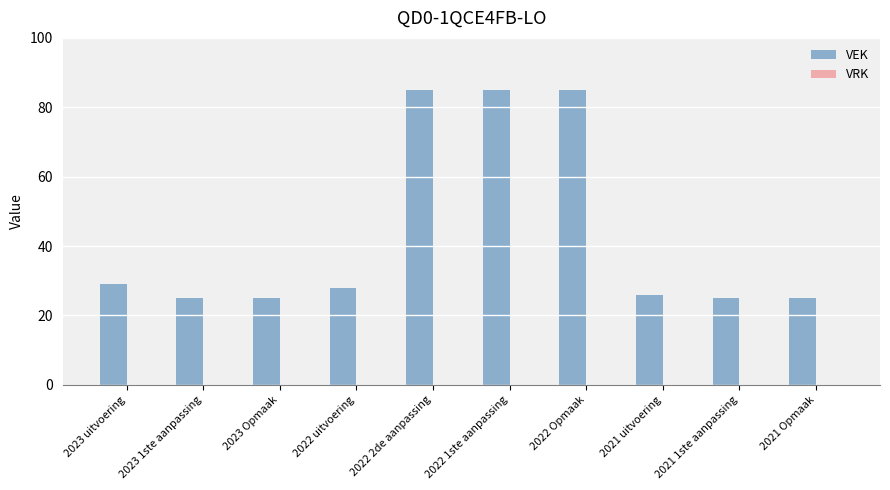

What is the sum of the values at 2022 Opmaak and 2021 uitvoering?

111